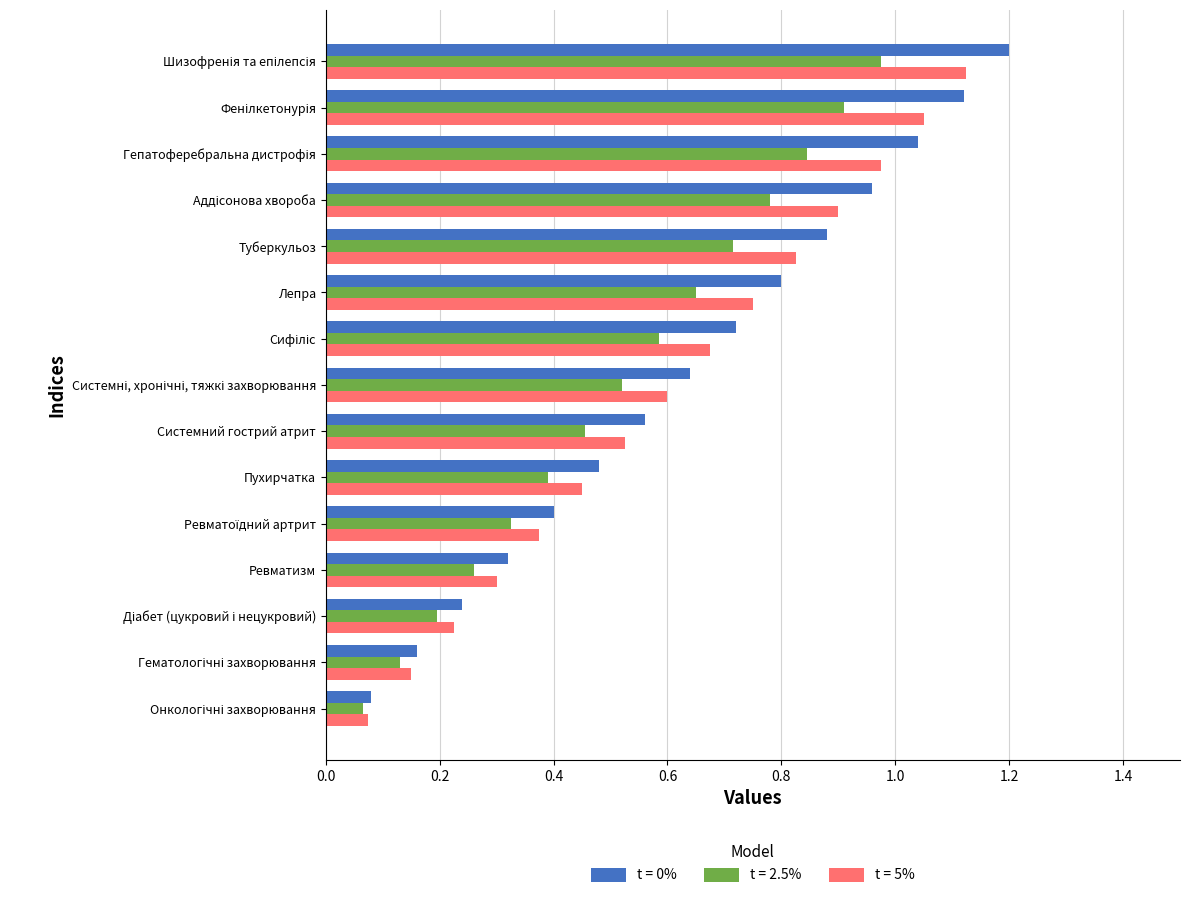

What is the total value across all series at Туберкульоз?

2.4